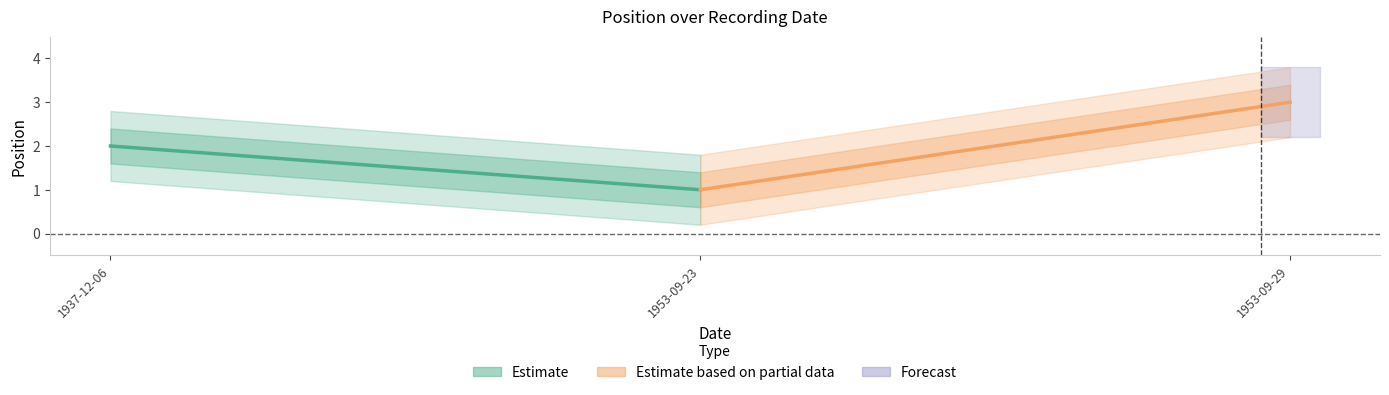

Does the chart have visible grid lines?

No